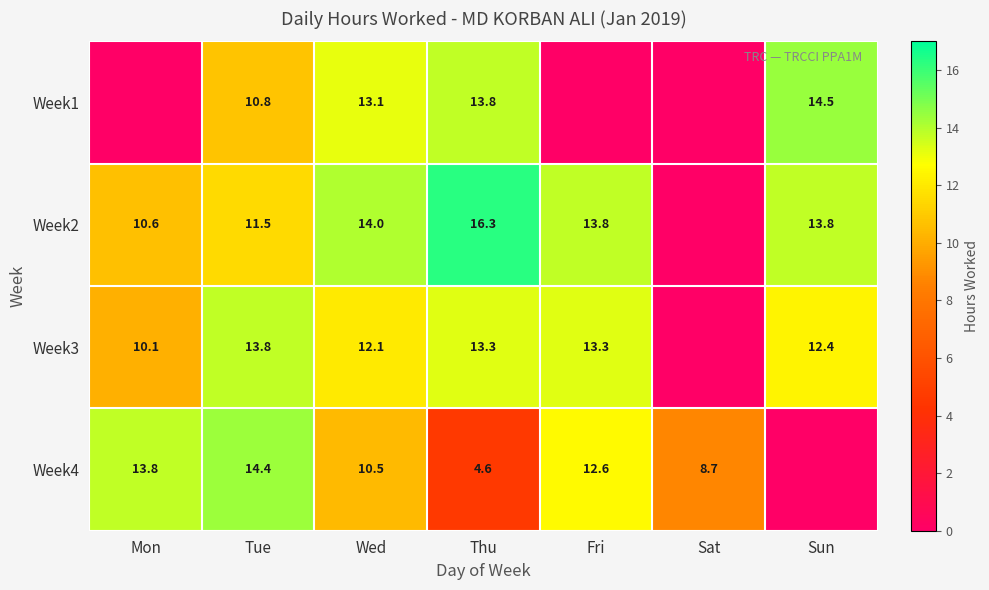

Rank the series at Tue from highest to lowest value.

Week4, Week3, Week2, Week1